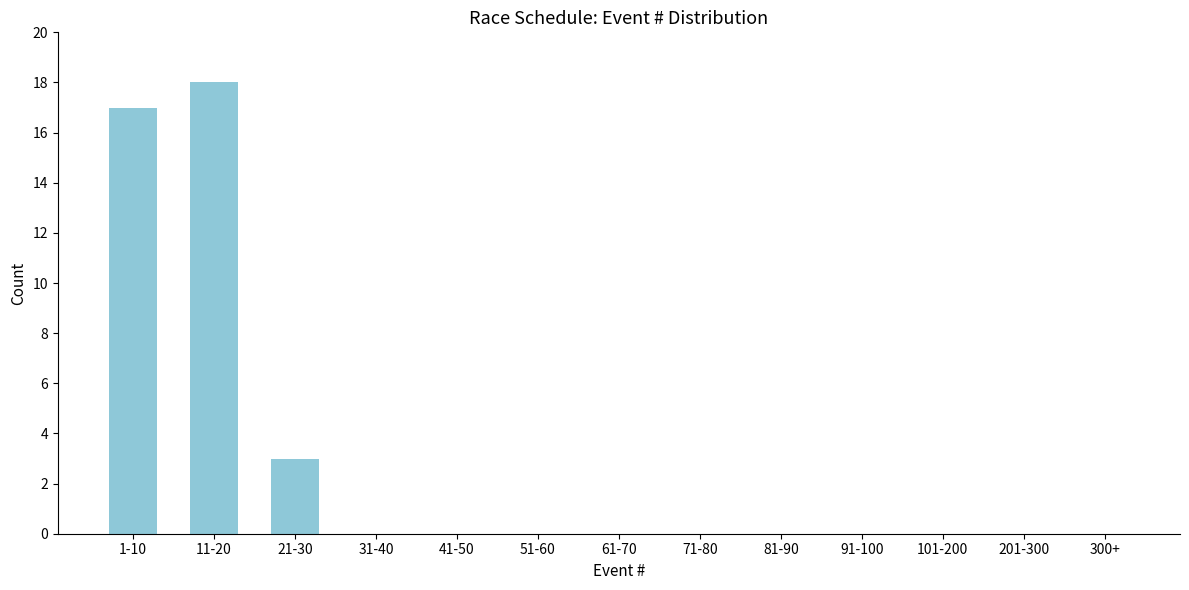

Reading left to right, list all the values displayed in this chart.

1-10=17	11-20=18	21-30=3	31-40=0	41-50=0	51-60=0	61-70=0	71-80=0	81-90=0	91-100=0	101-200=0	201-300=0	300+=0